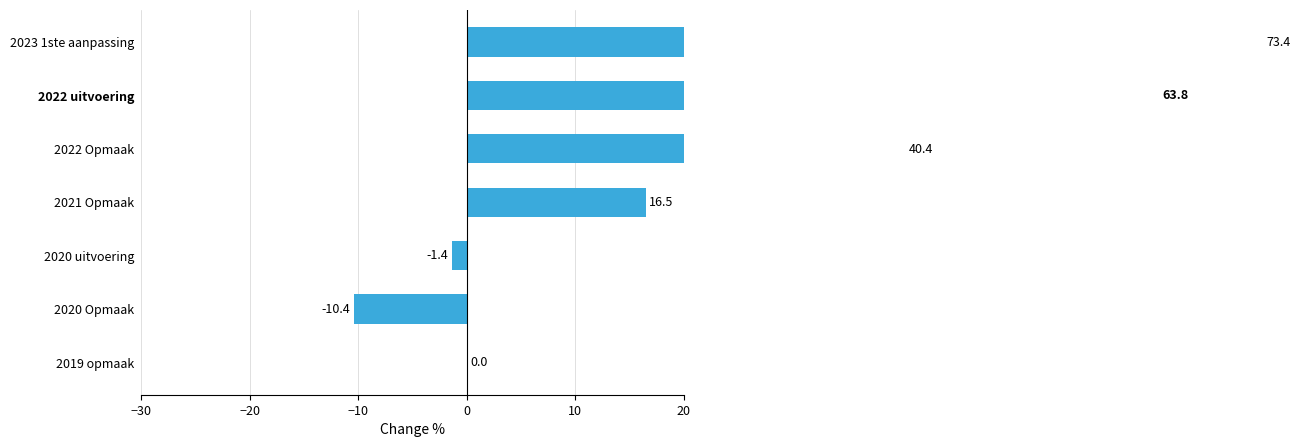

What is the value of the 2nd bar from the left?

-10.4